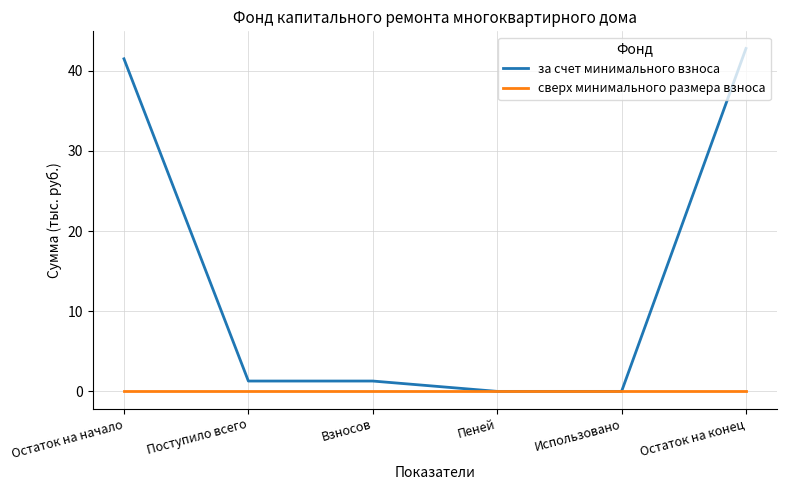

Reading left to right, what are all the values shown in this chart?

за счет минимального взноса: Остаток на начало=41.5	Поступило всего=1.3	Взносов=1.3	Пеней=0.0	Использовано=0.0	Остаток на конец=42.8
сверх минимального размера взноса: Остаток на начало=0.0	Поступило всего=0.0	Взносов=0.0	Пеней=0.0	Использовано=0.0	Остаток на конец=0.0